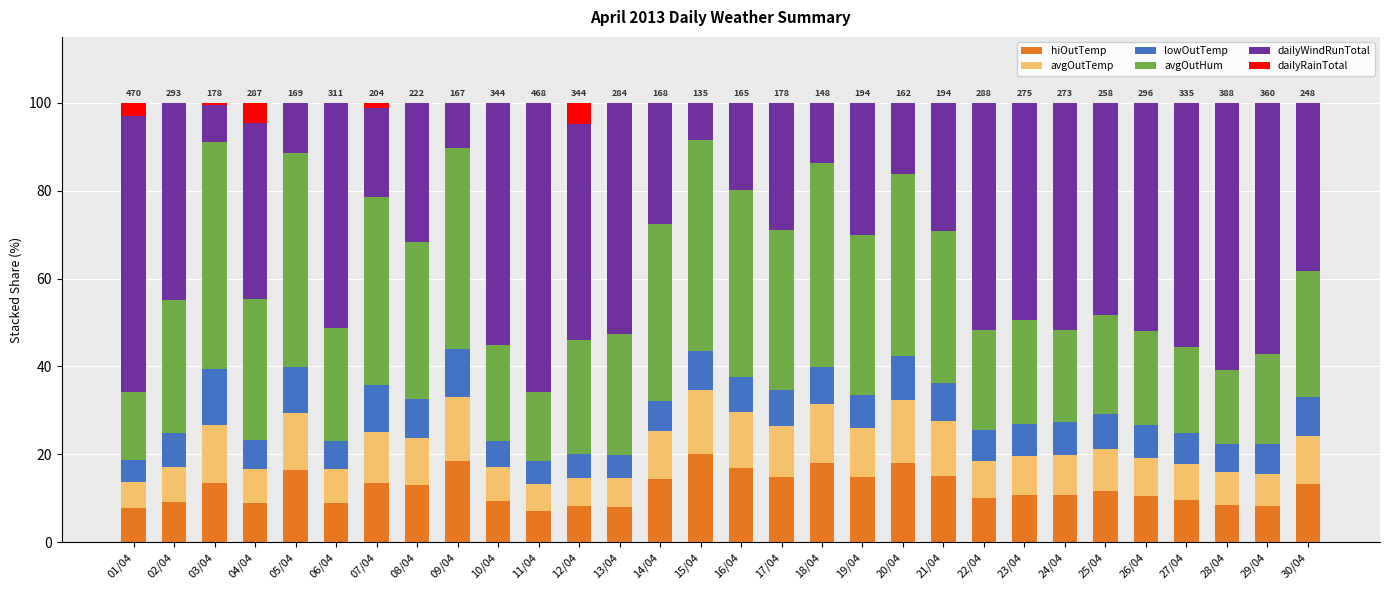

Are the bars horizontal?

No